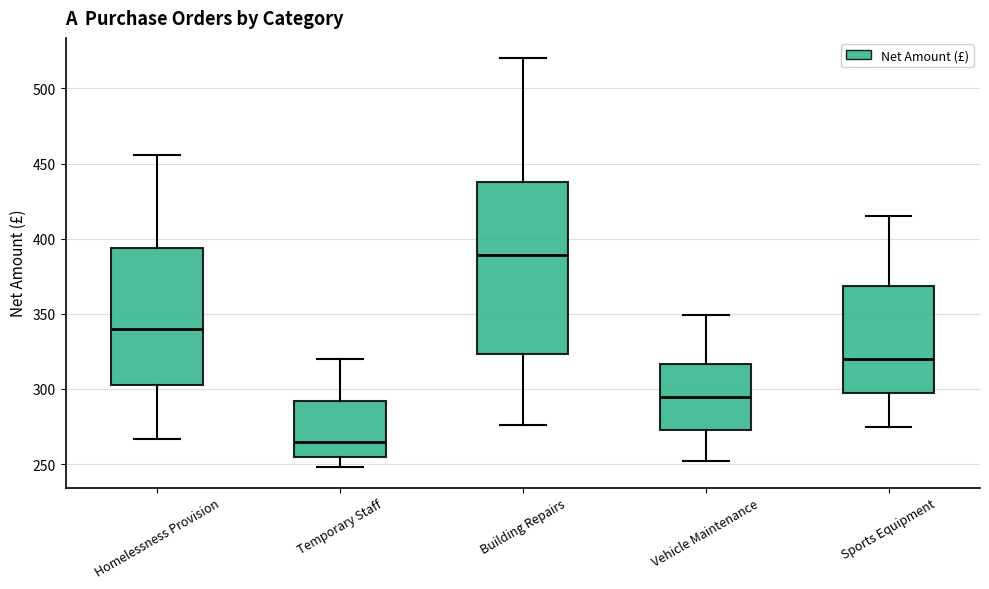

Comparing the boxes themselves (not the whiskers), which one is the tallest?

Building Repairs